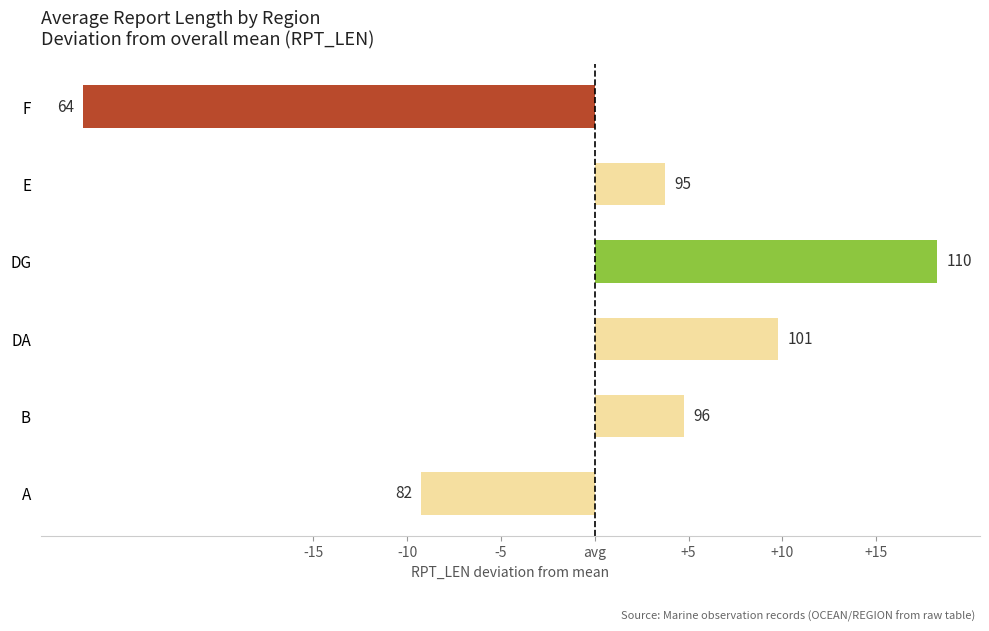

Are the bars grouped side by side (vs. stacked)?

No